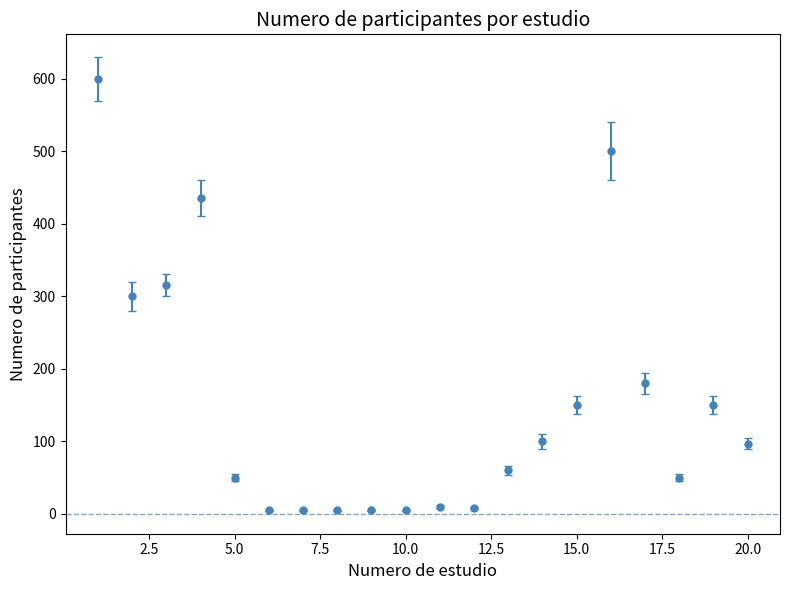

What is the value of the 18th point from the left?

50